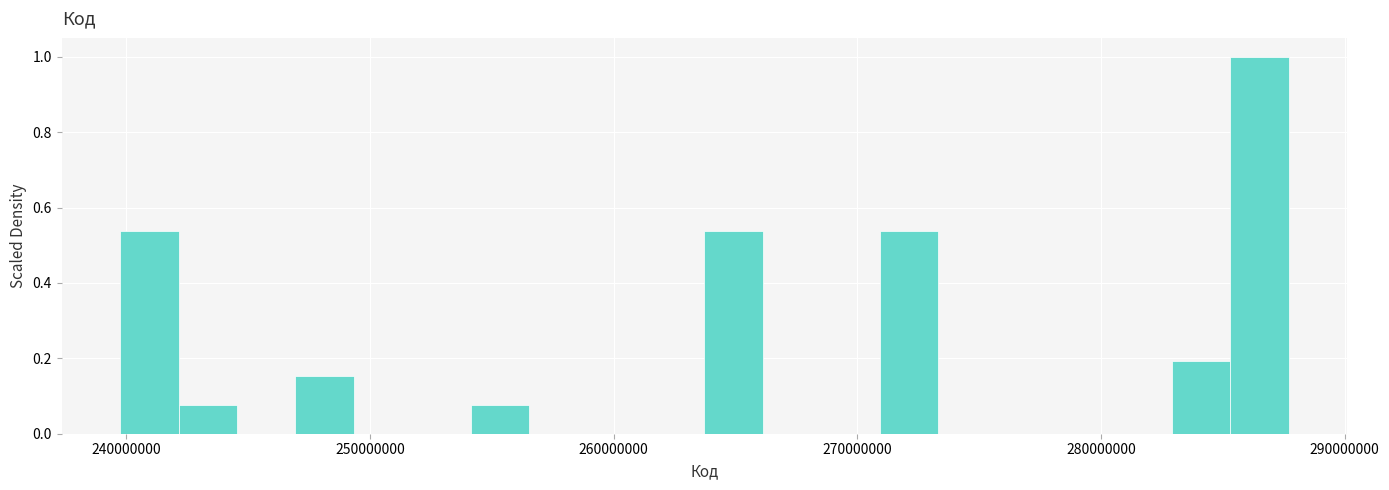

Around what value on the x-axis is the tallest bar? Give the approximate position of its centre, as read against the axis.

287000000